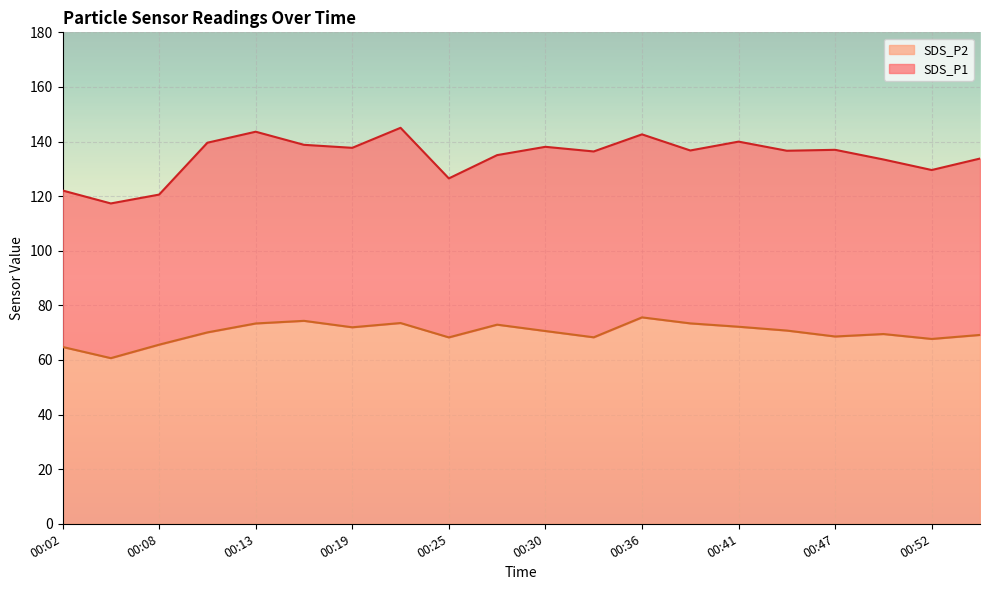

What are all the series names shown in the legend?

SDS_P2, SDS_P1